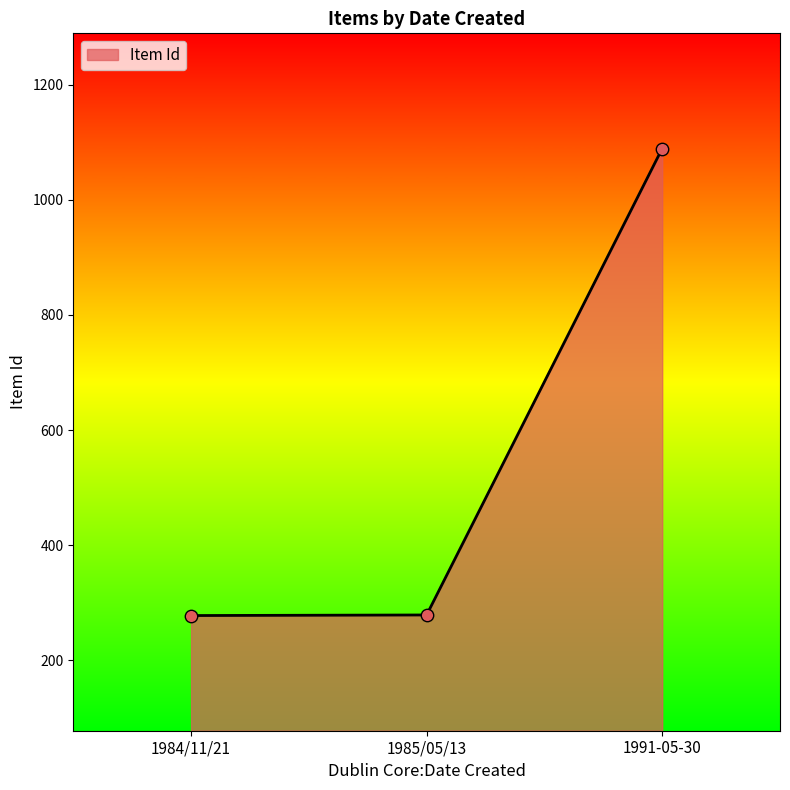

What is the change in value from 1984/11/21 to 1991-05-30?

+811